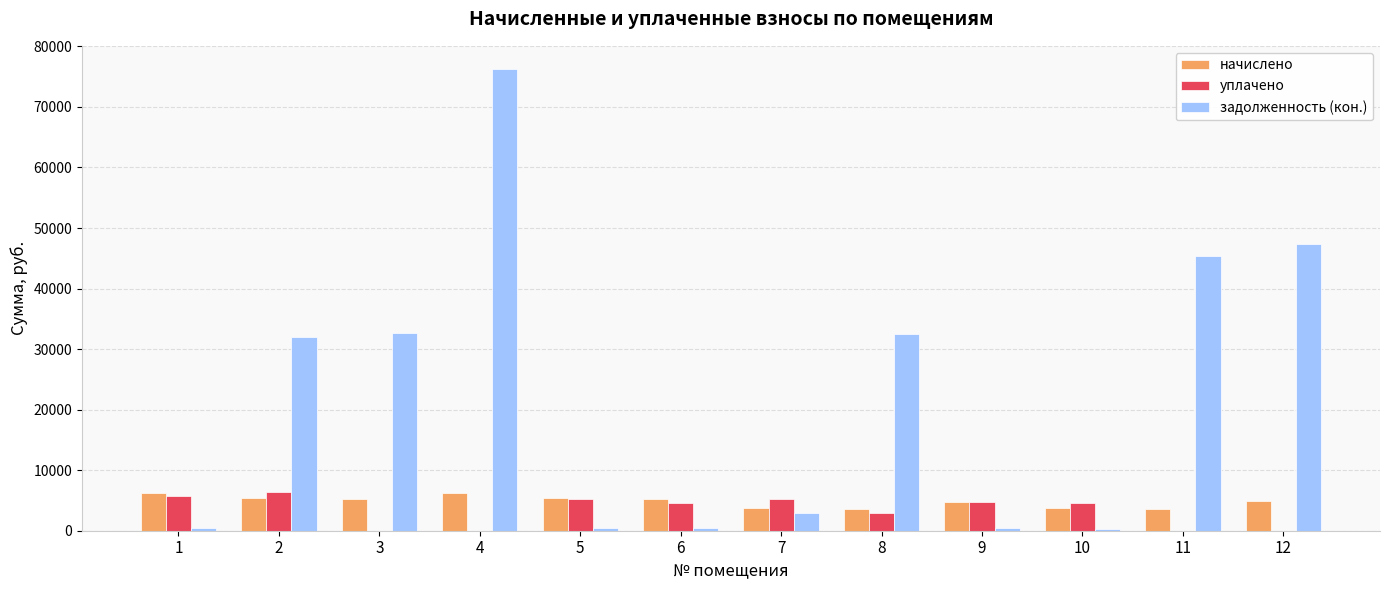

Is the value of начислено at 3 greater than the value of задолженность (кон.) at 1?

Yes